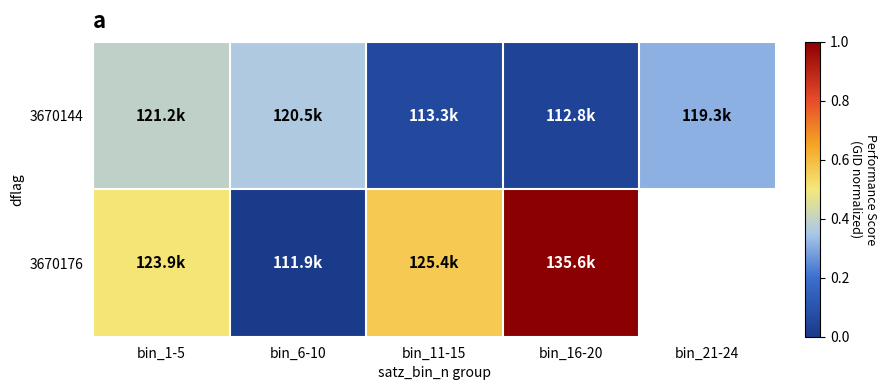

How many 3670176 values are between 0 and 1?

4